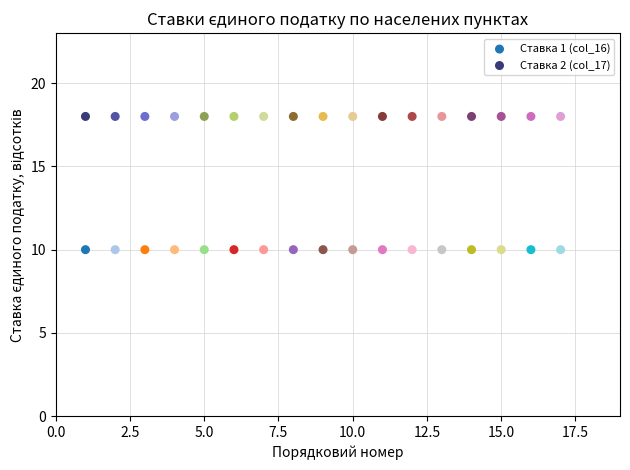

Which series reaches the maximum Y coordinate?

Ставка 2 (col_17)